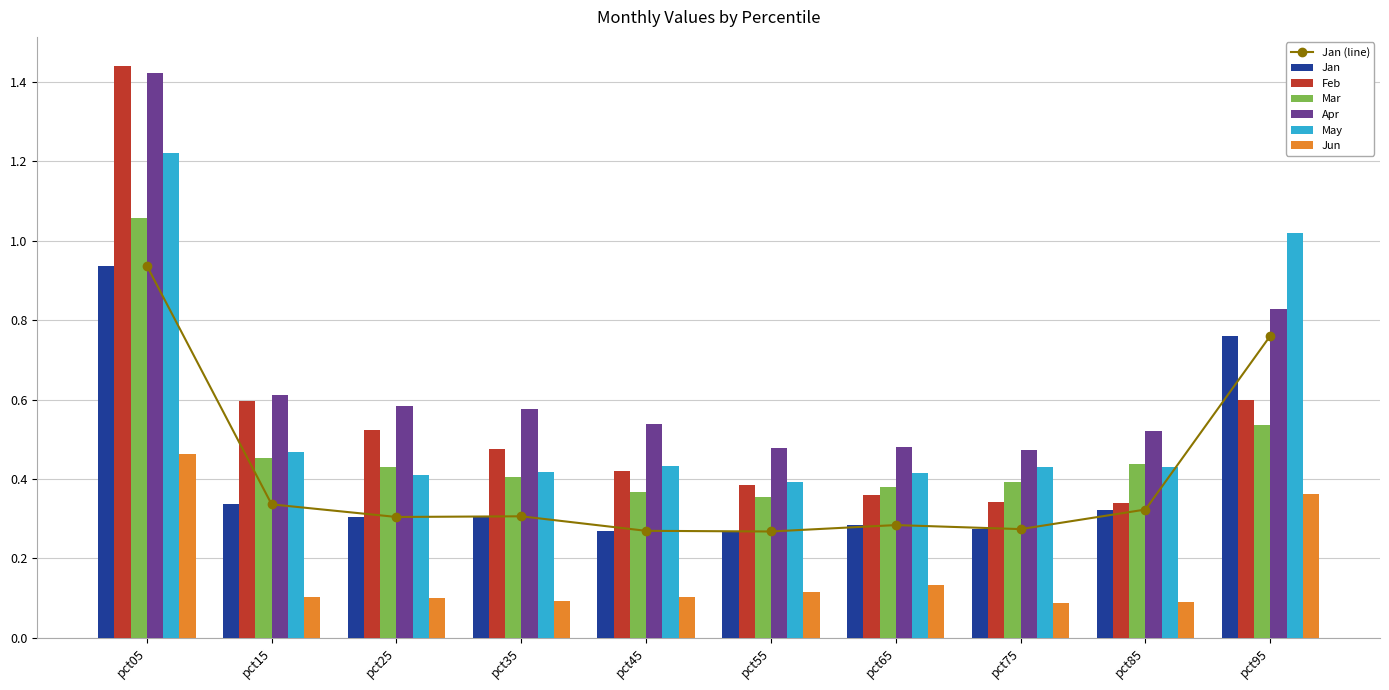

Are the bars horizontal?

No